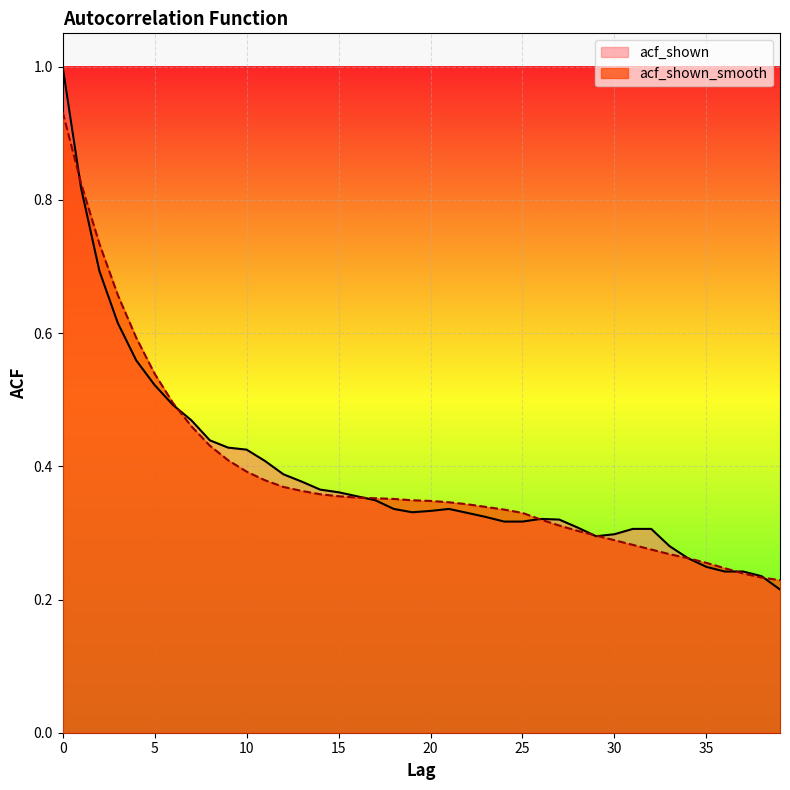

Rank the series at 20 from lowest to highest value.

acf_shown, acf_shown_smooth